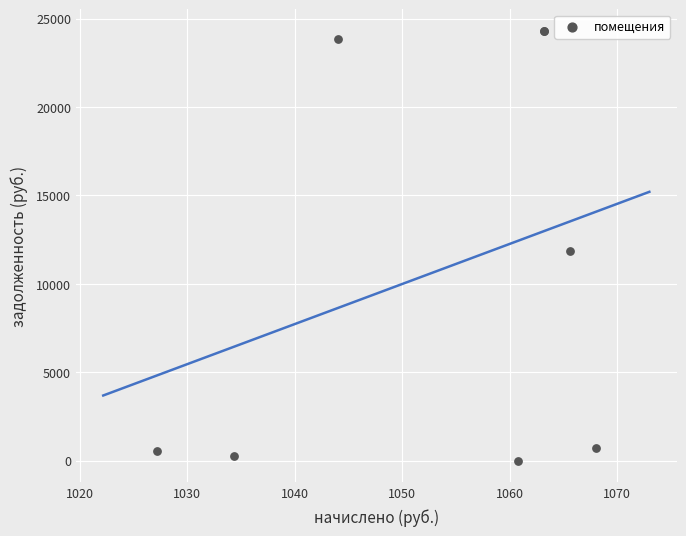

What Y value in the scatter plot is closest to 12157?

11865.7